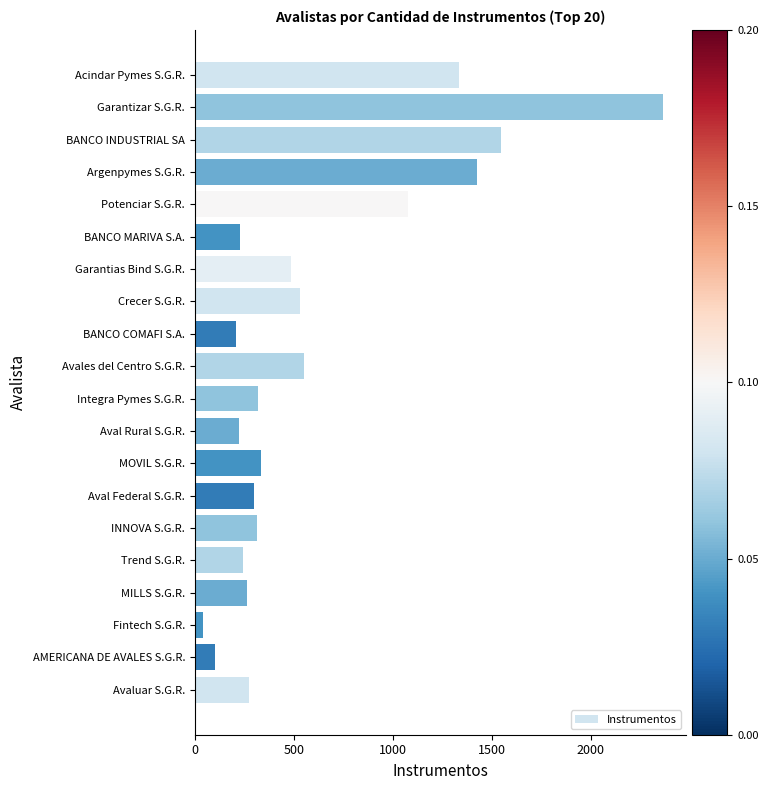

Where is the data nearest to the value 1203?

Potenciar S.G.R.